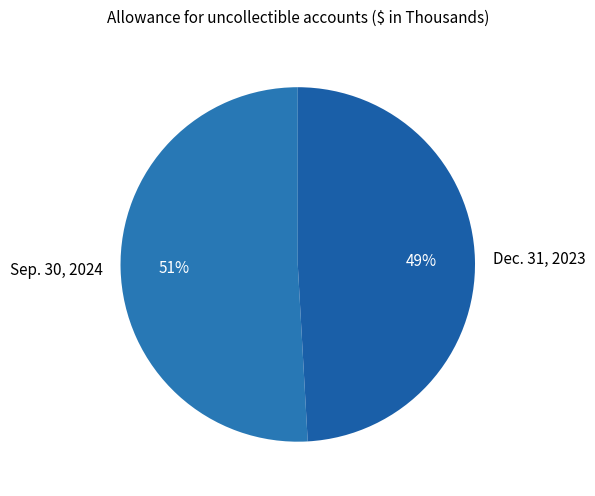

Which category accounts for the majority?

Sep. 30, 2024